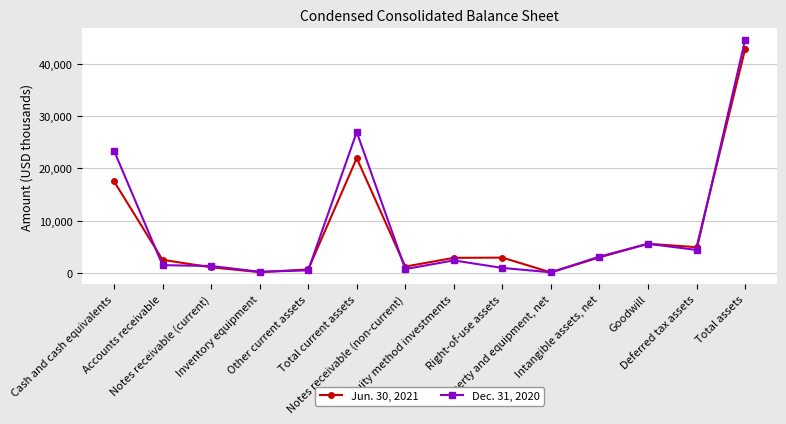

In Dec. 31, 2020, how many points are higher than both neighbors (excluding endpoints)?

3